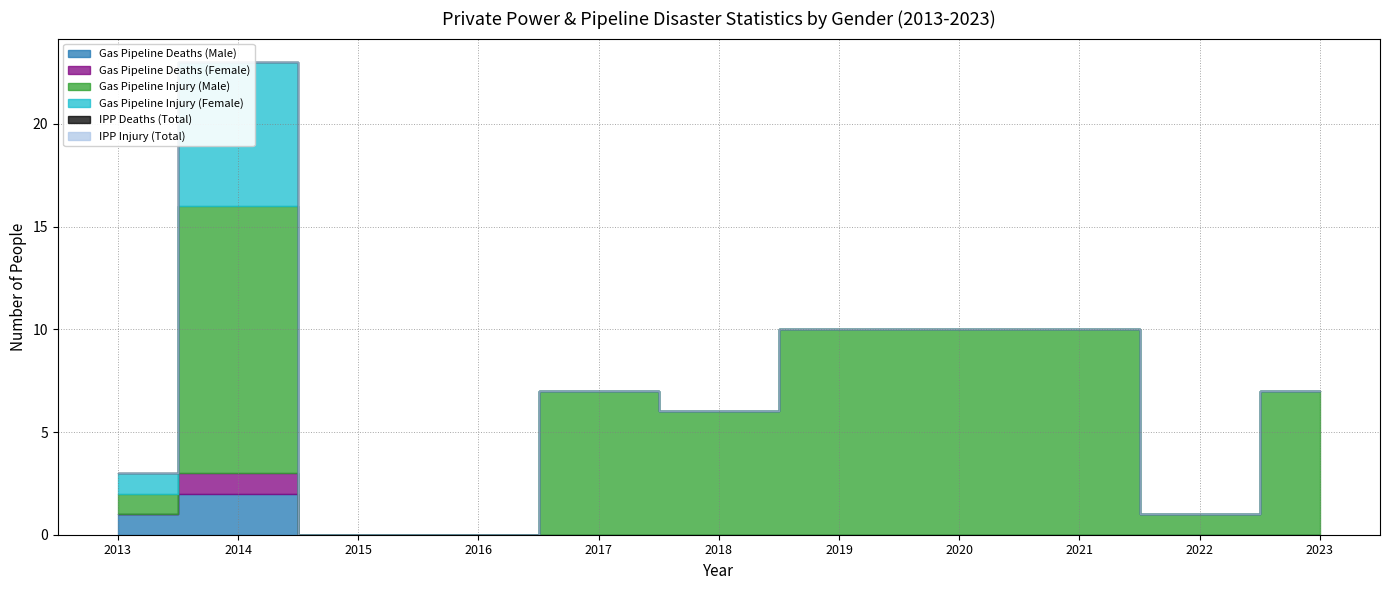

The value of Gas Pipeline Injury (Male) at 2014 is 13. True or false?

True